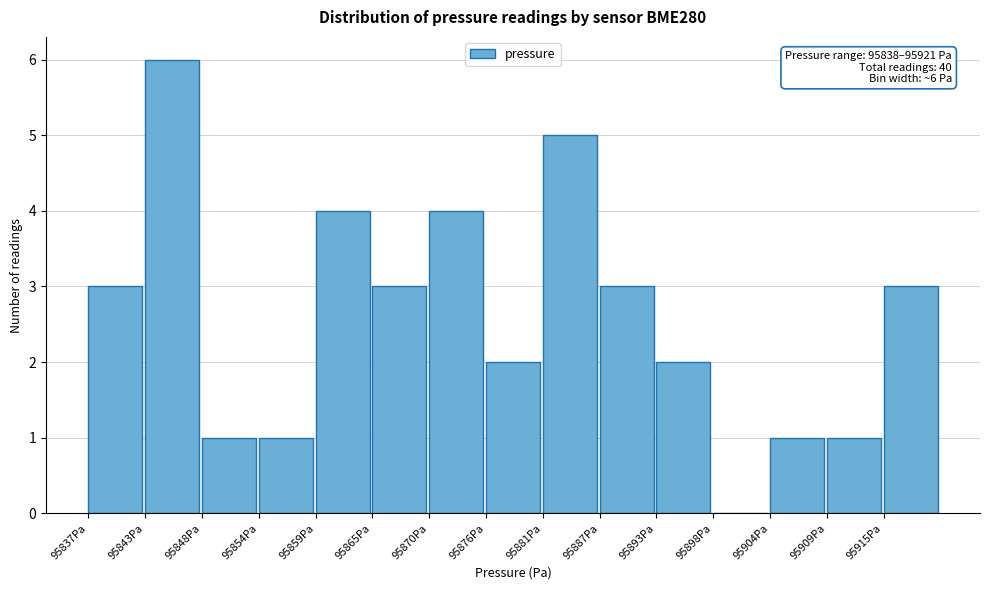

Reading right to left, extract all data points from this chart.

95915Pa=3	95909Pa=1	95904Pa=1	95898Pa=0	95893Pa=2	95887Pa=3	95881Pa=5	95876Pa=2	95870Pa=4	95865Pa=3	95859Pa=4	95854Pa=1	95848Pa=1	95843Pa=6	95837Pa=3